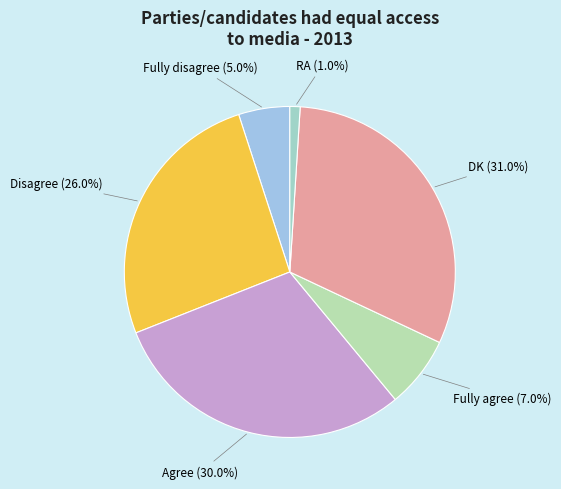

Which slice is the smallest?

RA